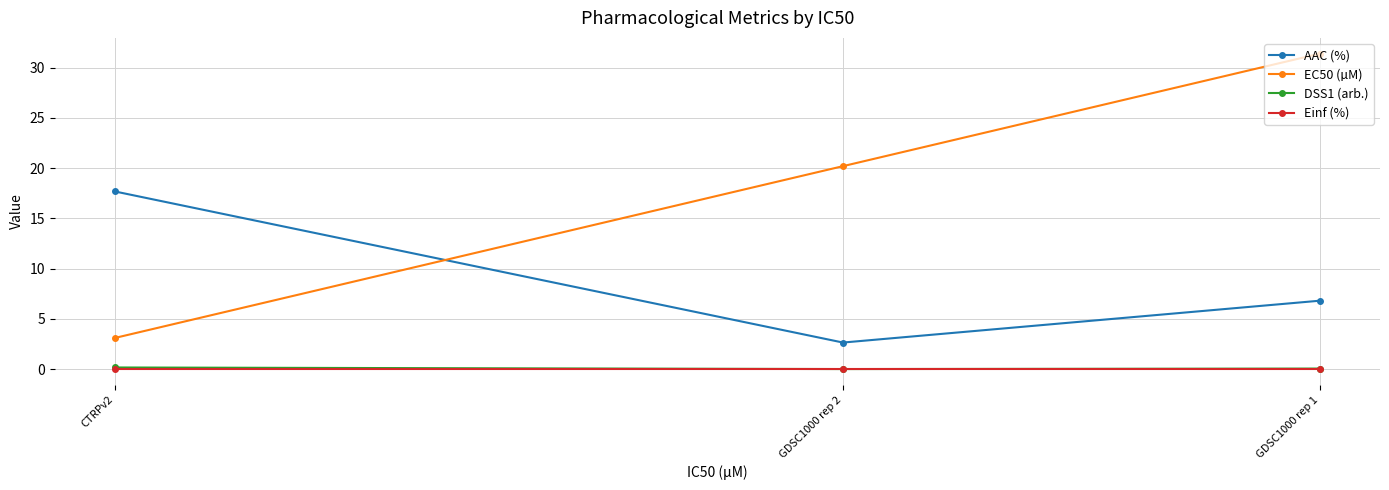

Is this an area chart (filled region under the line)?

No